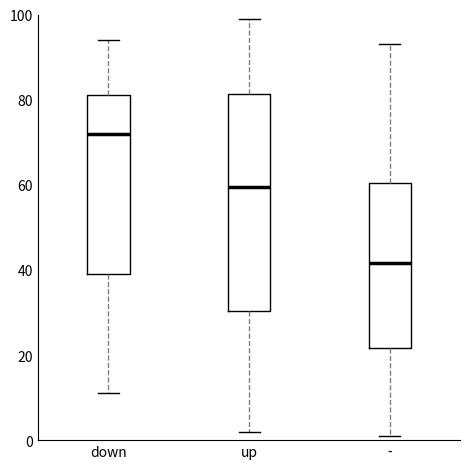

Reading left to right, read every box against the y-axis: the position of its median line, the range the box covers, and the ends of its whiskers. The values are not printed on the chart, so give them approximately, as read against the axis.

down: median 72, box 40 to 82, whiskers 12 to 94
up: median 60, box 30 to 82, whiskers 2 to 100
-: median 42, box 22 to 60, whiskers 2 to 94